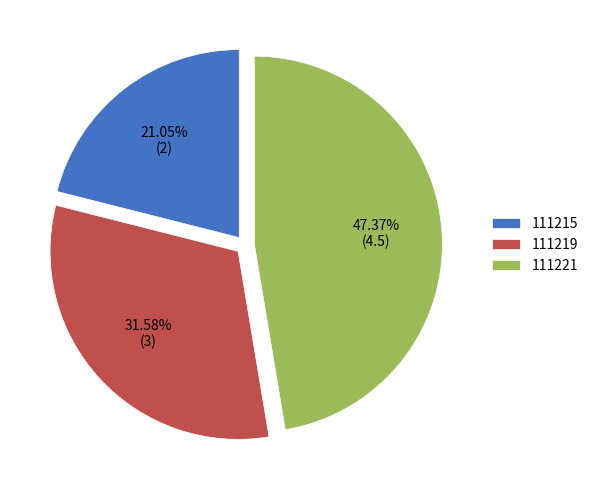

Rank the categories by value from lowest to highest.

111215, 111219, 111221